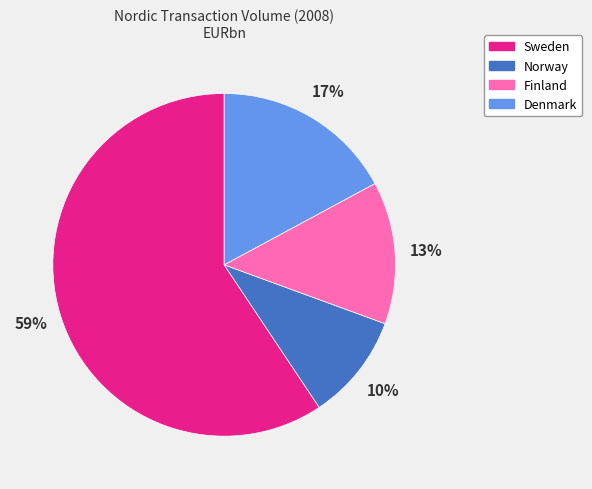

Is the sum of Denmark and Norway greater than half?

No